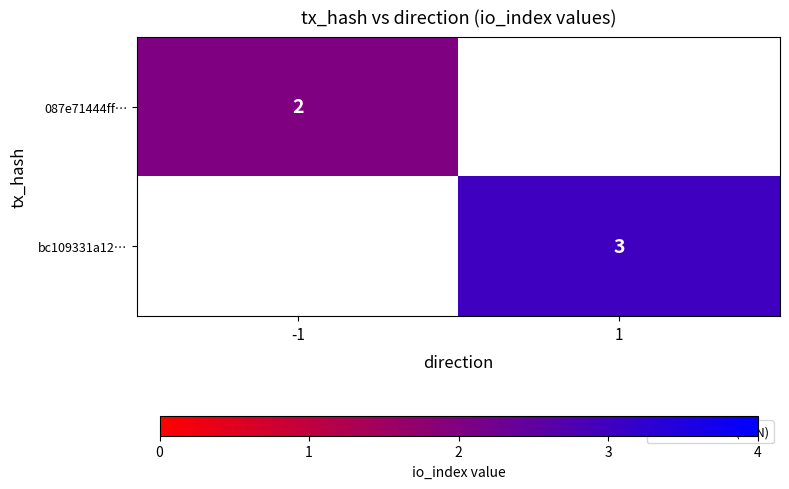

True or false: bc109331a12… has a value of 3 at 1.

True